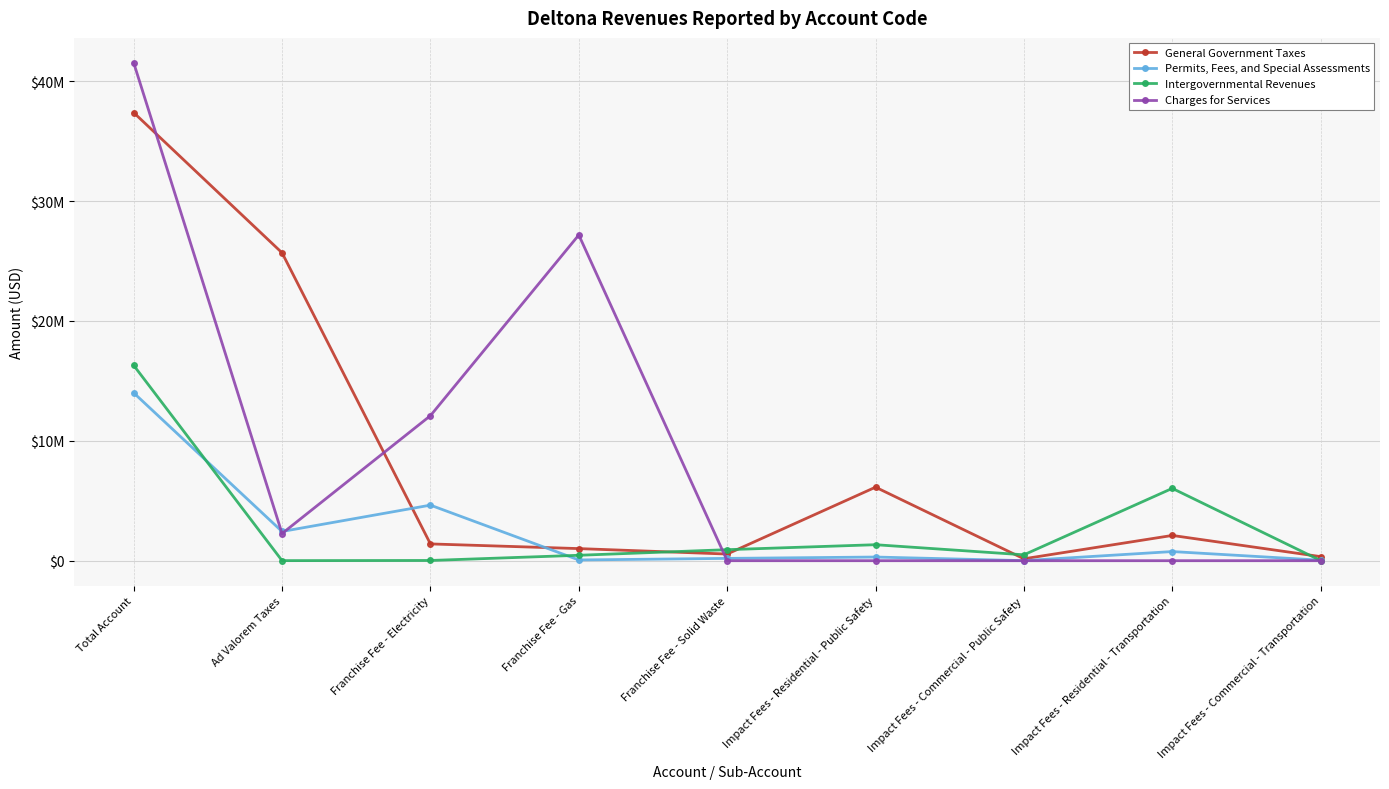

What is the label of the 1st point from the left?

Total Account